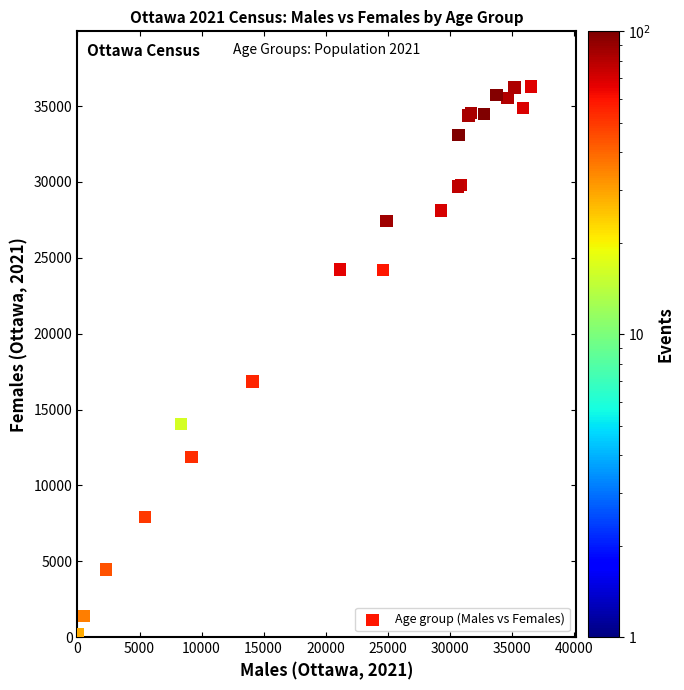

What Y value in the scatter plot is closest to 18257?

16840